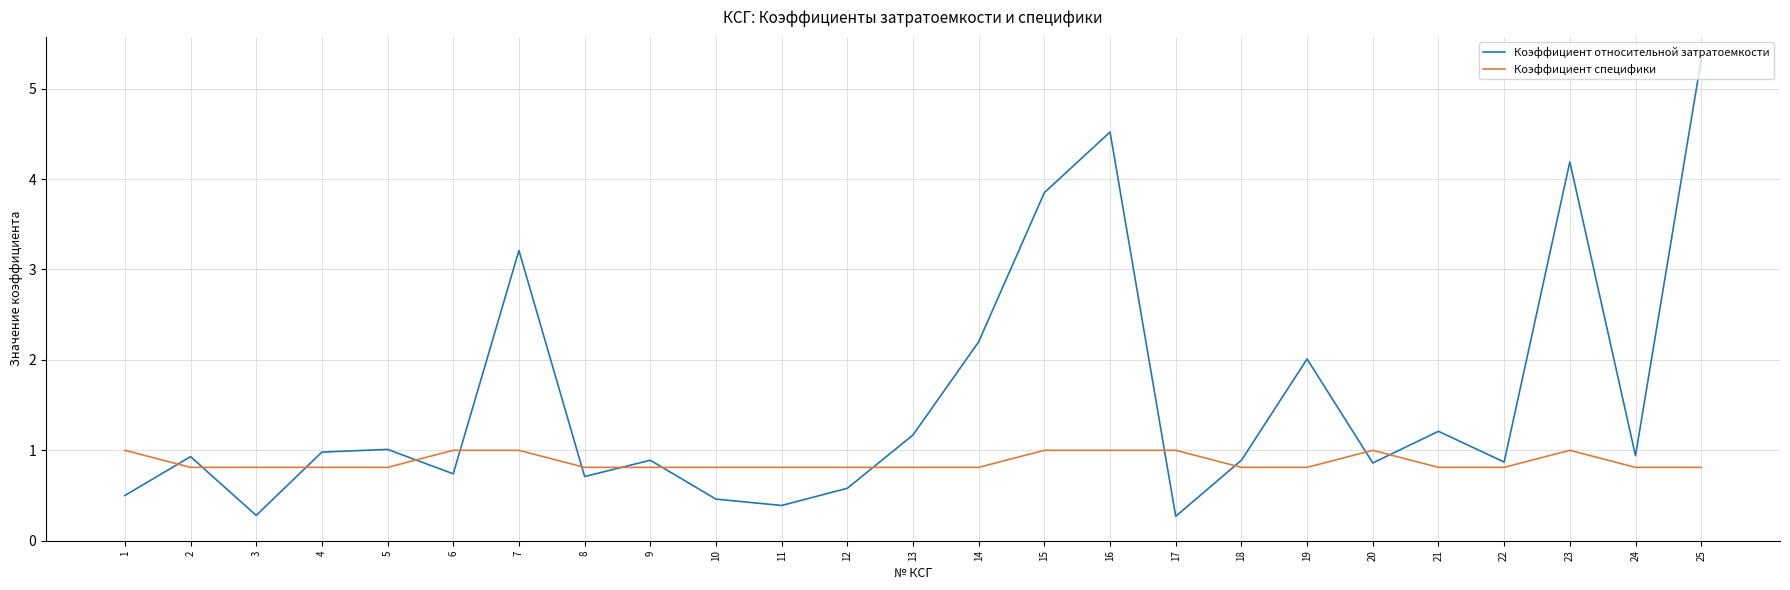

List the series in order of their overall mean, highest first.

Коэффициент относительной затратоемкости, Коэффициент специфики